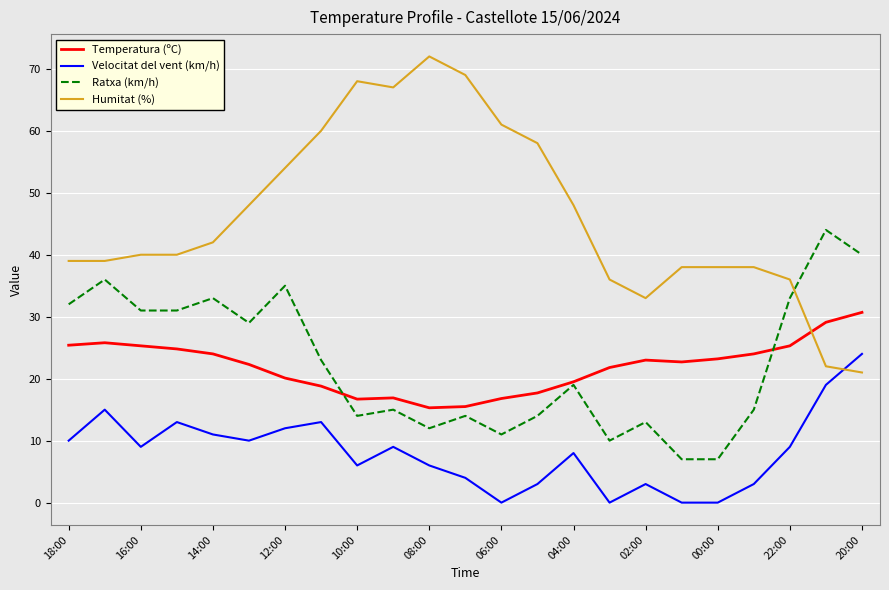

What is the greatest value displayed?

72.0